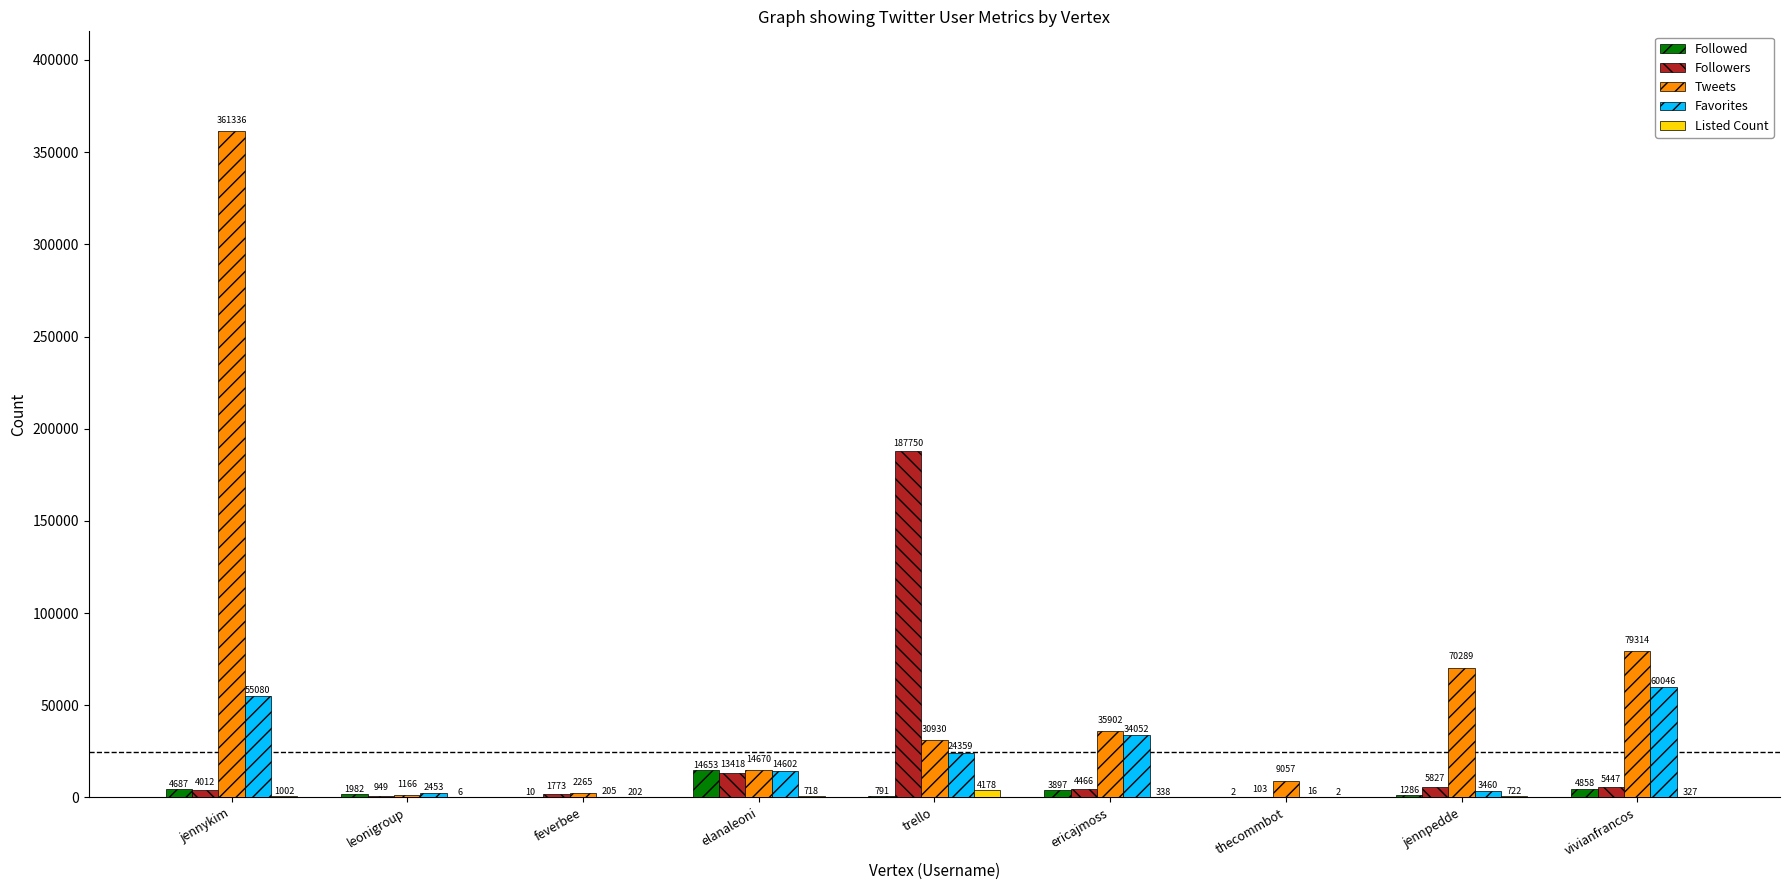

Which series changed the most between jennykim and trello?

Tweets